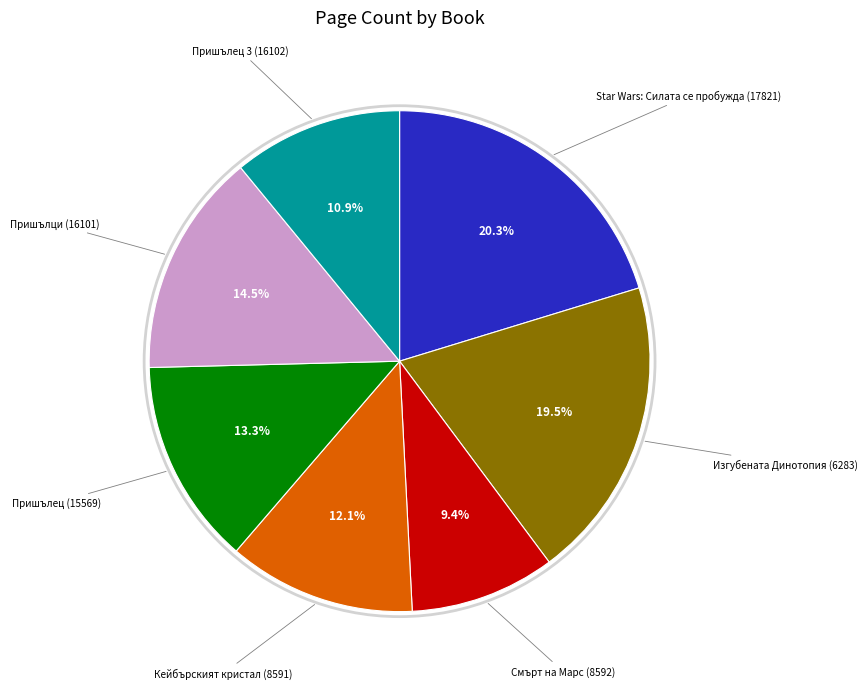

Which has a higher value, Star Wars: Силата се пробужда (17821) or Смърт на Марс (8592)?

Star Wars: Силата се пробужда (17821)